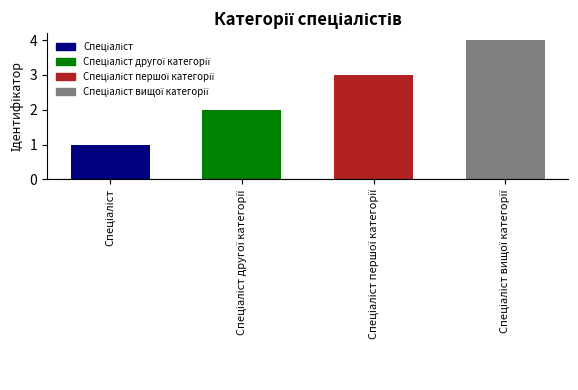

What is the difference between the maximum and minimum values?

3